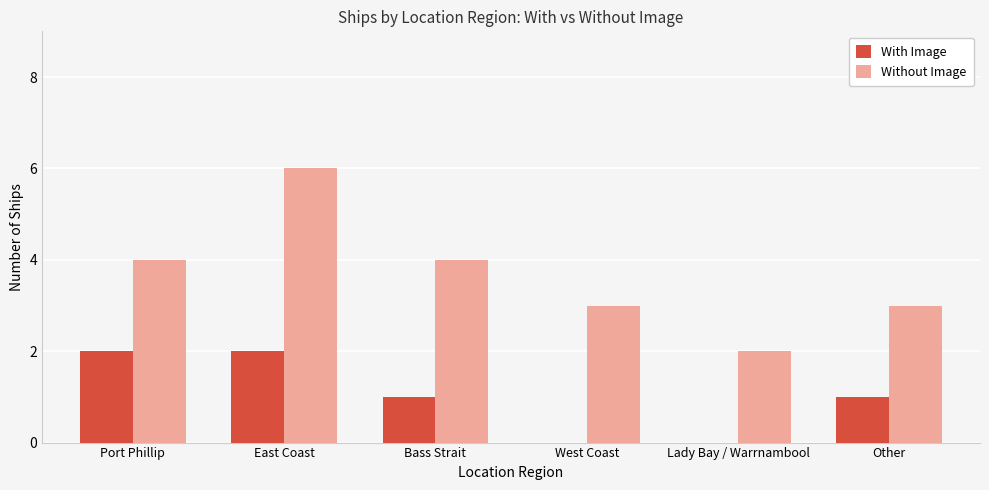

Which series has the widest spread of values?

Without Image